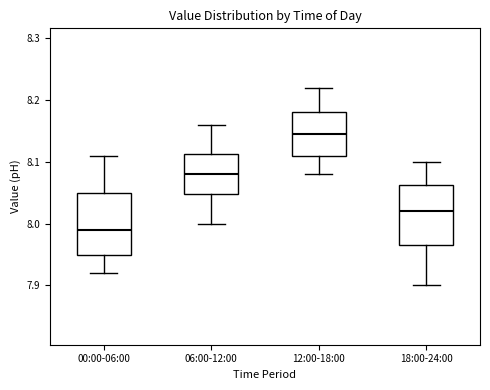

Where is the lower edge of the box for 12:00-18:00 on the y-axis? The values are not printed on the chart, so give them approximately, as read against the axis.

8.11